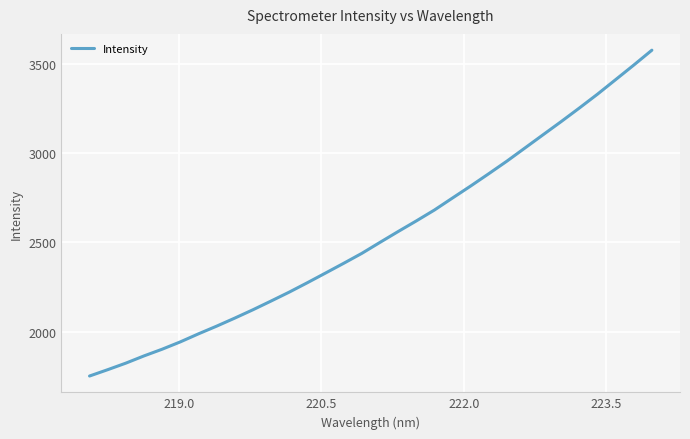

What is the greatest value displayed?

3576.5